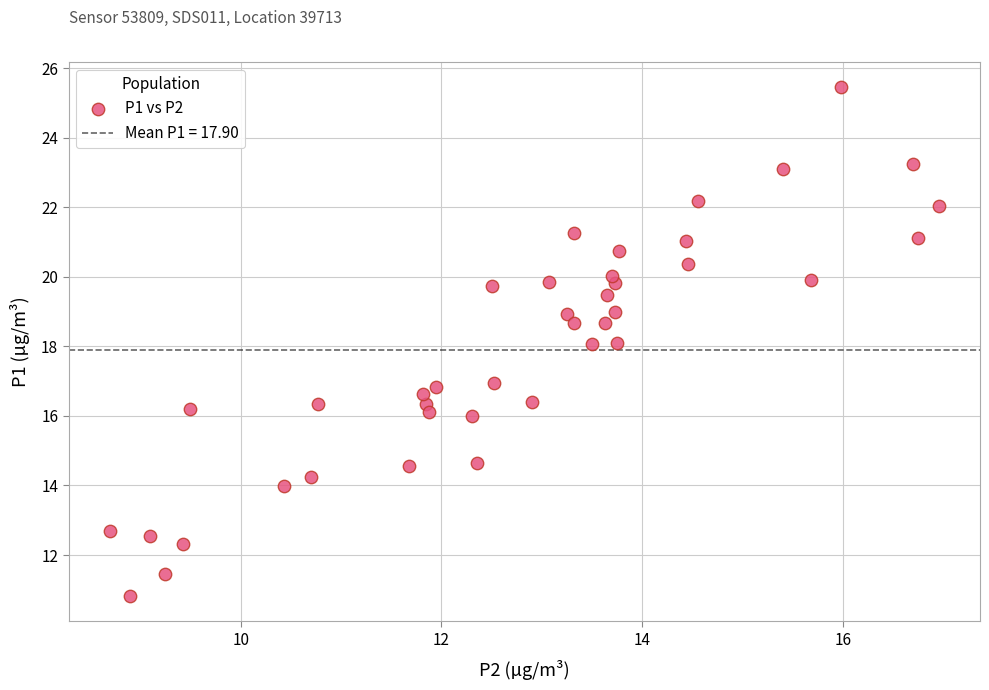

What is the range of Y values (max minus min)?

14.6